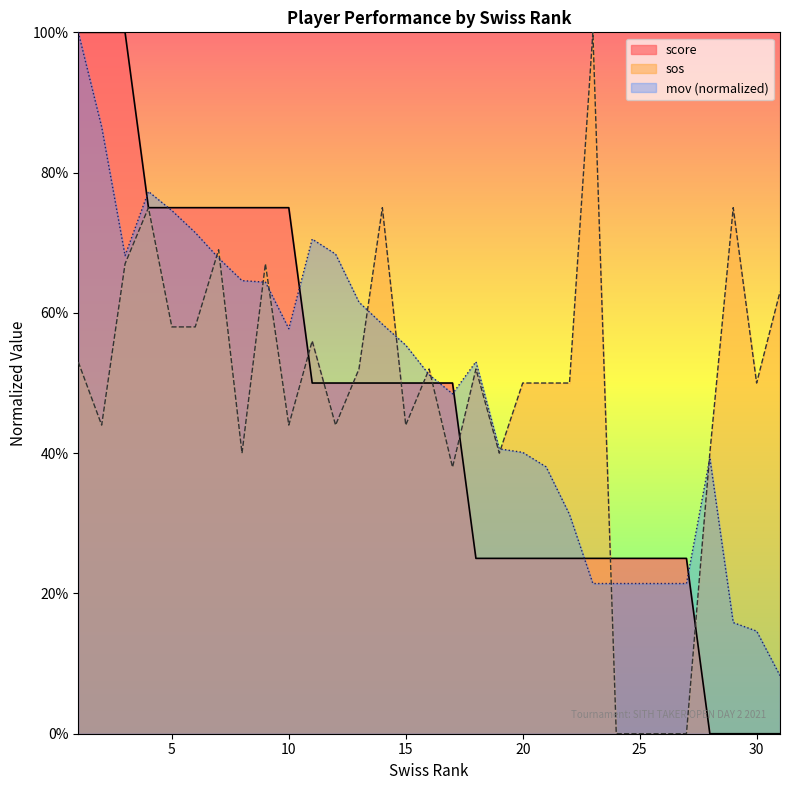

At which category does the chart reach its peak across all series?

1